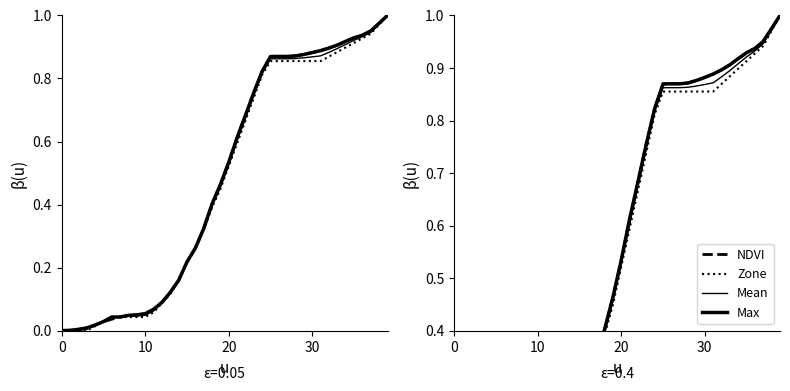

True or false: Max and Zone intersect in this chart.

False